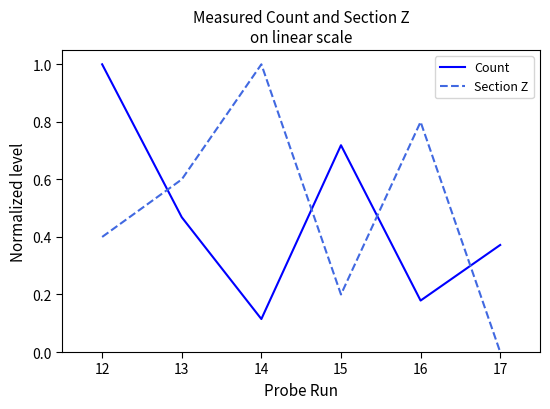

How many Section Z values are between 0 and 1?

6